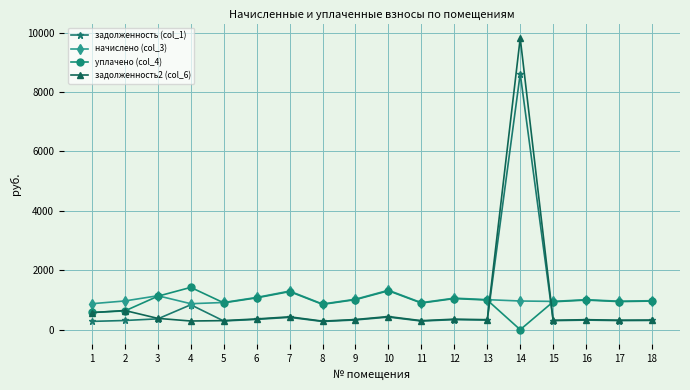

What is the value of the начислено (col_3) point at the 8th from the left?

864.0